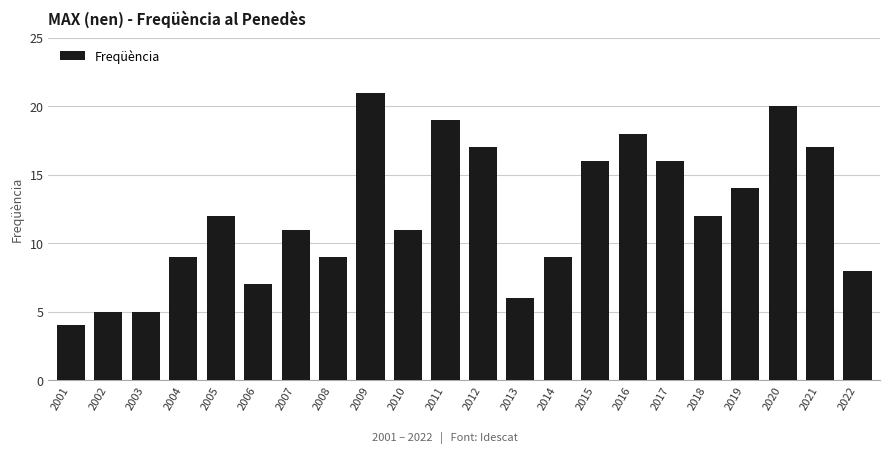

What is the greatest value displayed?

21